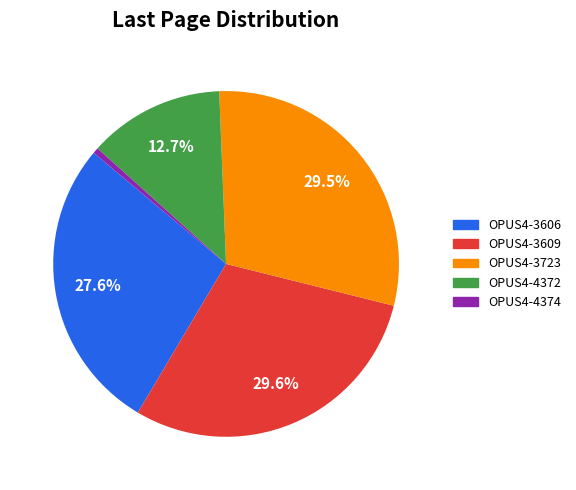

To the nearest percent, what is the average slice percentage?

20%